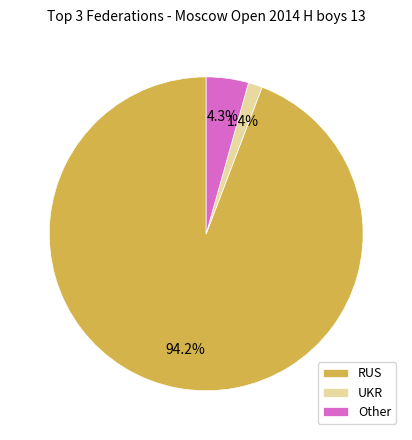

How many segments does this pie chart have?

3